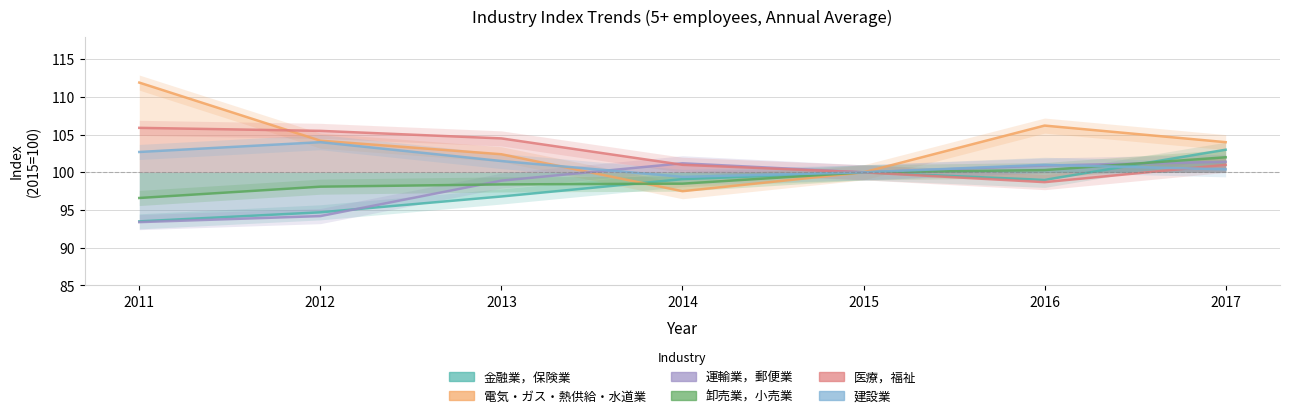

The value of 医療，福祉 at 2016 is 23.8. True or false?

False